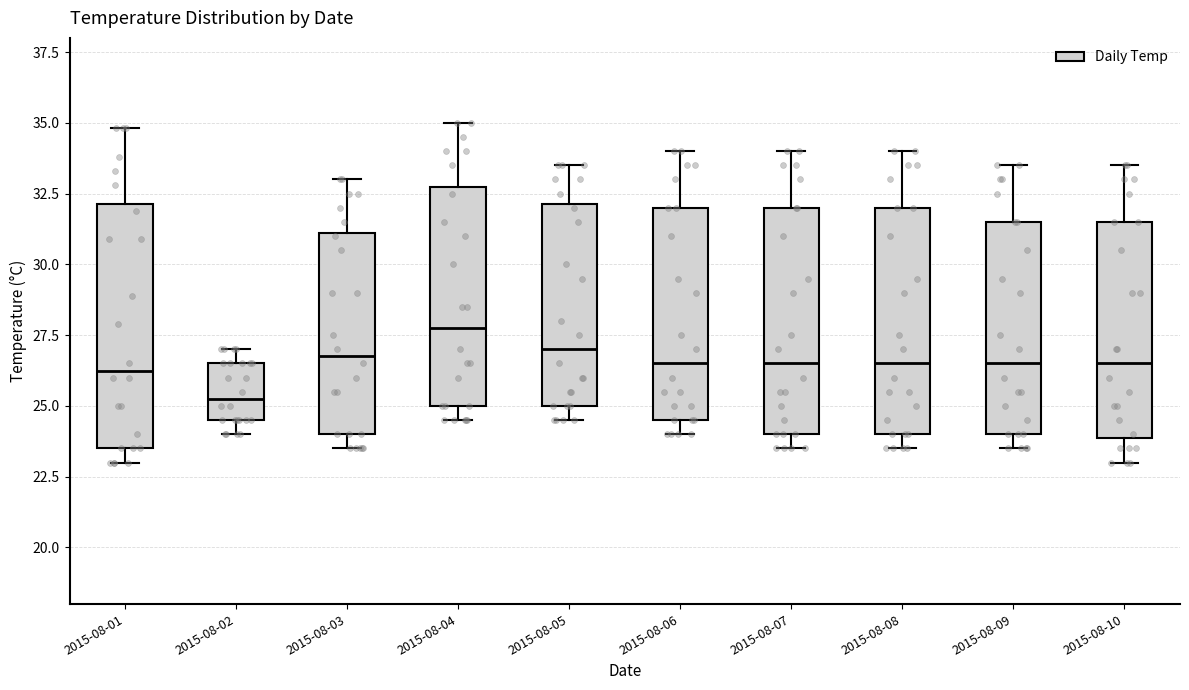

Reading left to right, read every box against the y-axis: the position of its median line, the range the box covers, and the ends of its whiskers. The values are not printed on the chart, so give them approximately, as read against the axis.

2015-08-01: median 26.5, box 23.5 to 32.0, whiskers 23.0 to 35.0
2015-08-02: median 25.5, box 24.5 to 26.5, whiskers 24.0 to 27.0
2015-08-03: median 27.0, box 24.0 to 31.0, whiskers 23.5 to 33.0
2015-08-04: median 28.0, box 25.0 to 33.0, whiskers 24.5 to 35.0
2015-08-05: median 27.0, box 25.0 to 32.0, whiskers 24.5 to 33.5
2015-08-06: median 26.5, box 24.5 to 32.0, whiskers 24.0 to 34.0
2015-08-07: median 26.5, box 24.0 to 32.0, whiskers 23.5 to 34.0
2015-08-08: median 26.5, box 24.0 to 32.0, whiskers 23.5 to 34.0
2015-08-09: median 26.5, box 24.0 to 31.5, whiskers 23.5 to 33.5
2015-08-10: median 26.5, box 24.0 to 31.5, whiskers 23.0 to 33.5